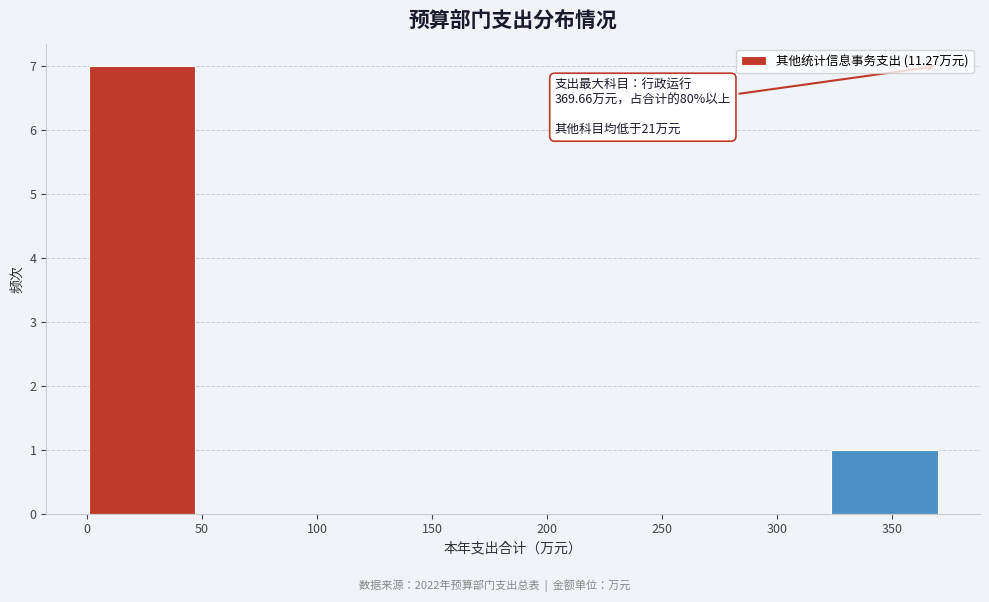

Which range on the x-axis has the tallest bar?

0 to 45